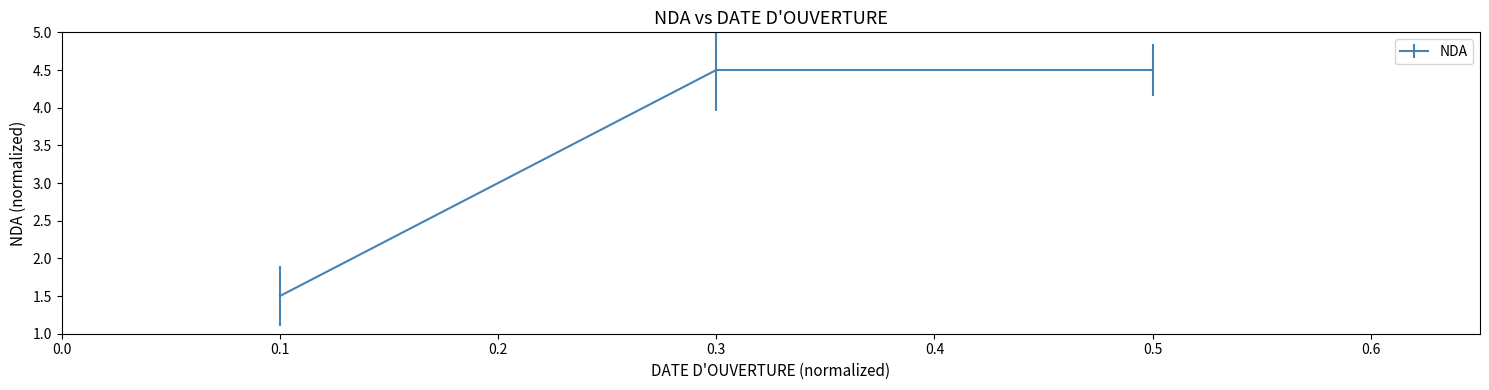

Which has a higher value, 0.1 or 0.5?

0.5